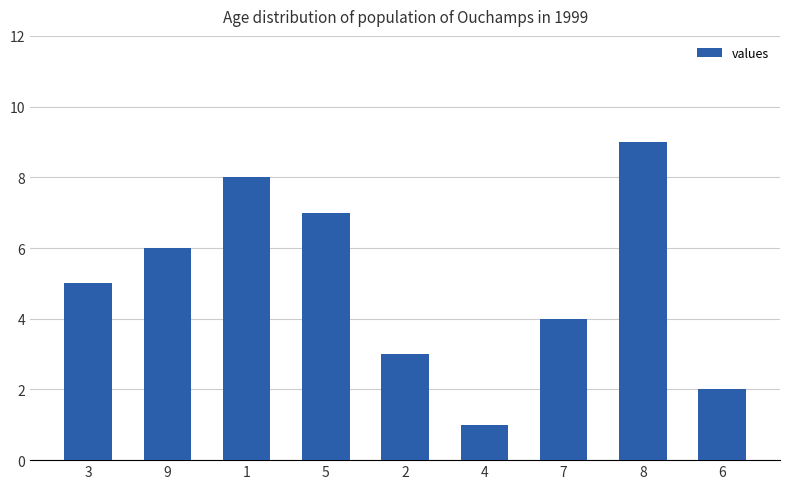

Reading left to right, extract all data points from this chart.

5	6	8	7	3	1	4	9	2